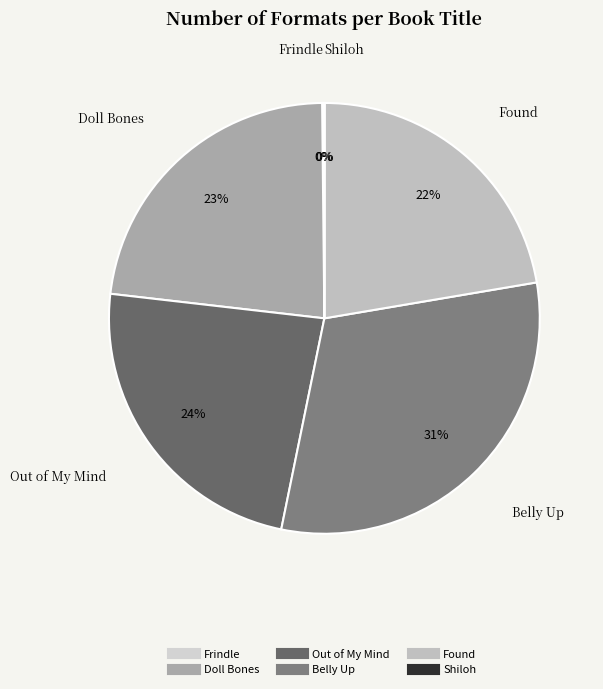

Which category has the biggest portion of the pie?

Belly Up